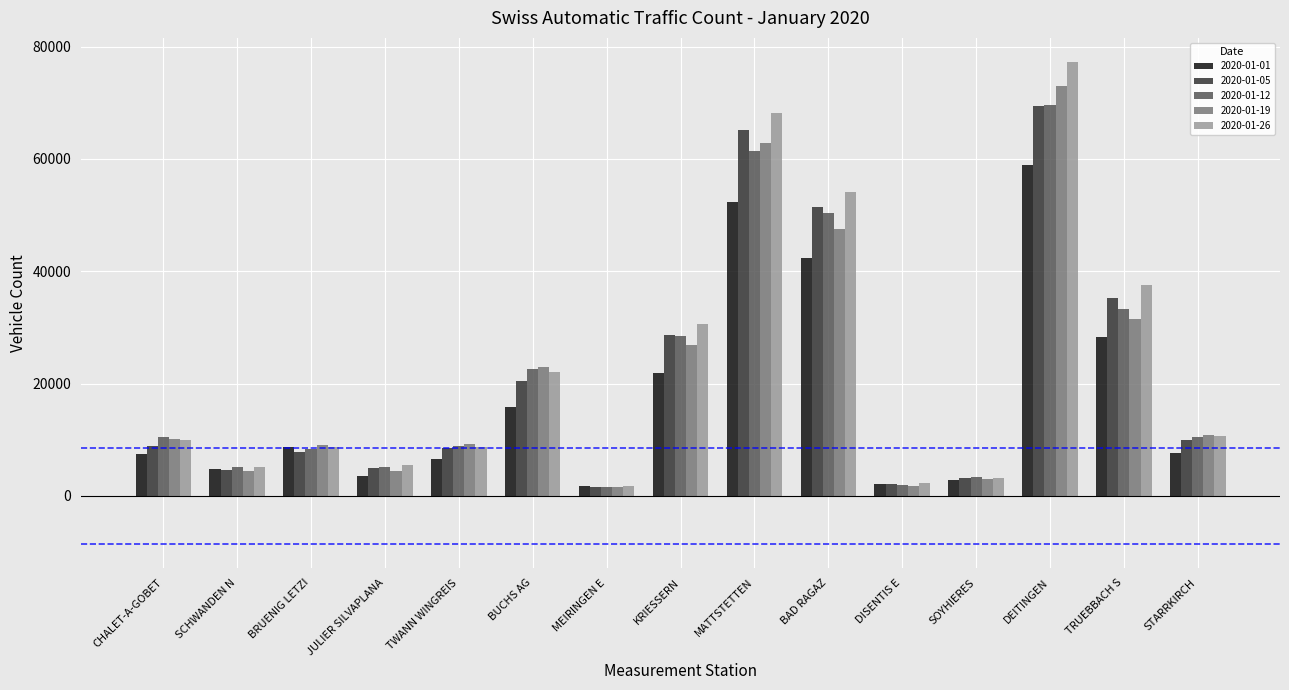

What are all the series names shown in the legend?

2020-01-01, 2020-01-05, 2020-01-12, 2020-01-19, 2020-01-26